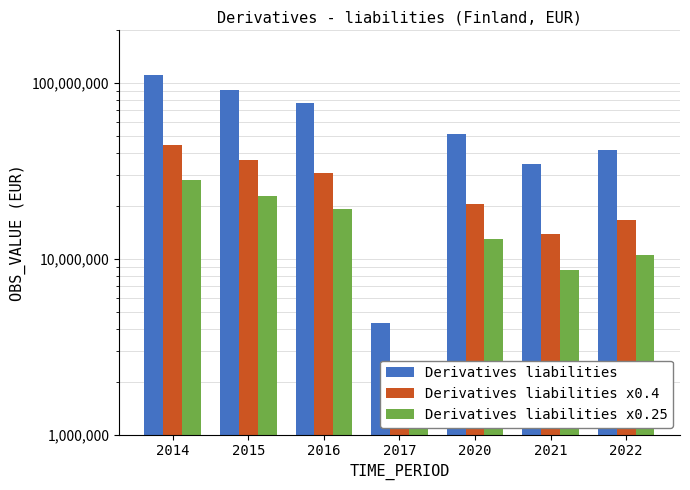

What is the average value of the Derivatives liabilities series?

58986450.5